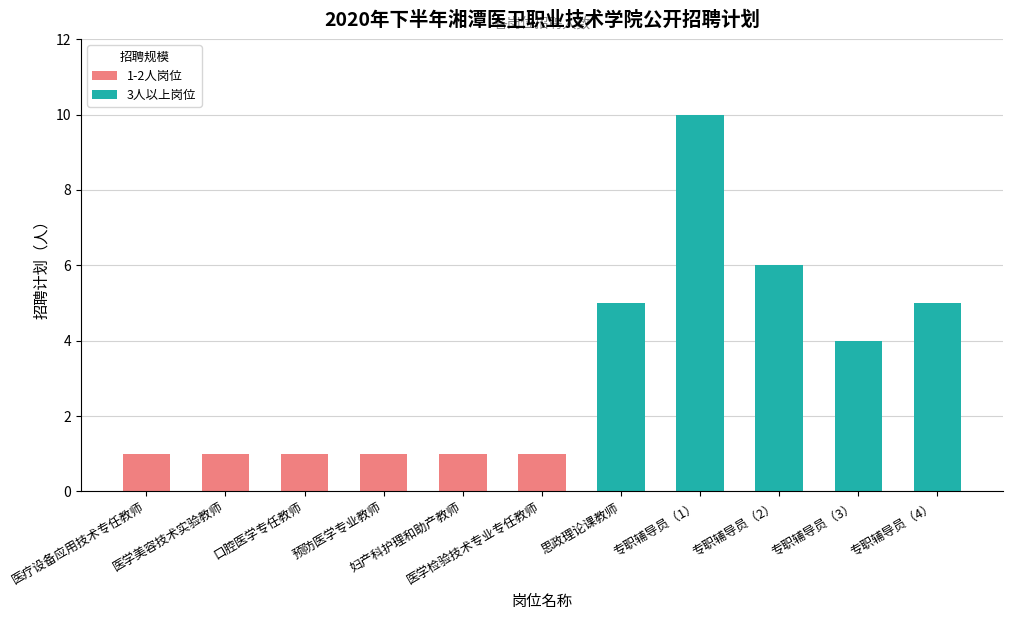

Reading left to right, what are all the values shown in this chart?

1	1	1	1	1	1	5	10	6	4	5